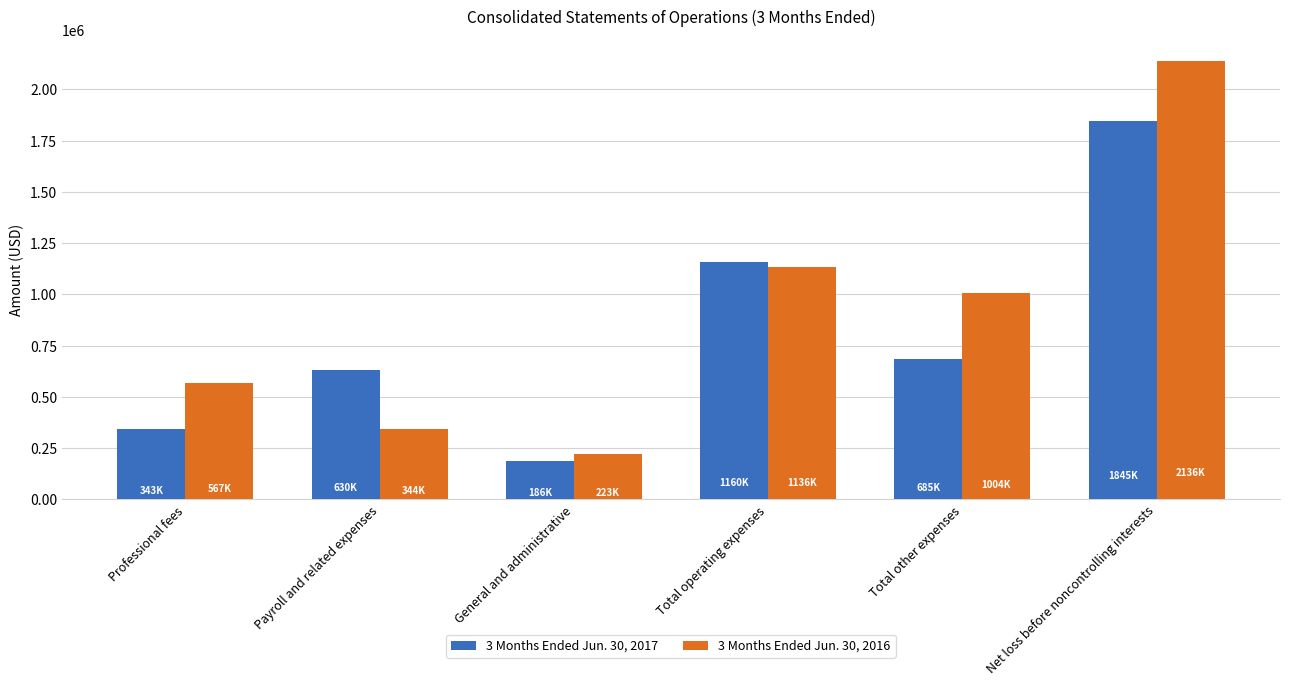

Reading right to left, list all the values displayed in this chart.

3 Months Ended Jun. 30, 2017: 1845551	685302	1160249	186999	630227	343023
3 Months Ended Jun. 30, 2016: 2136549	1004897	1136287	223551	344987	567749